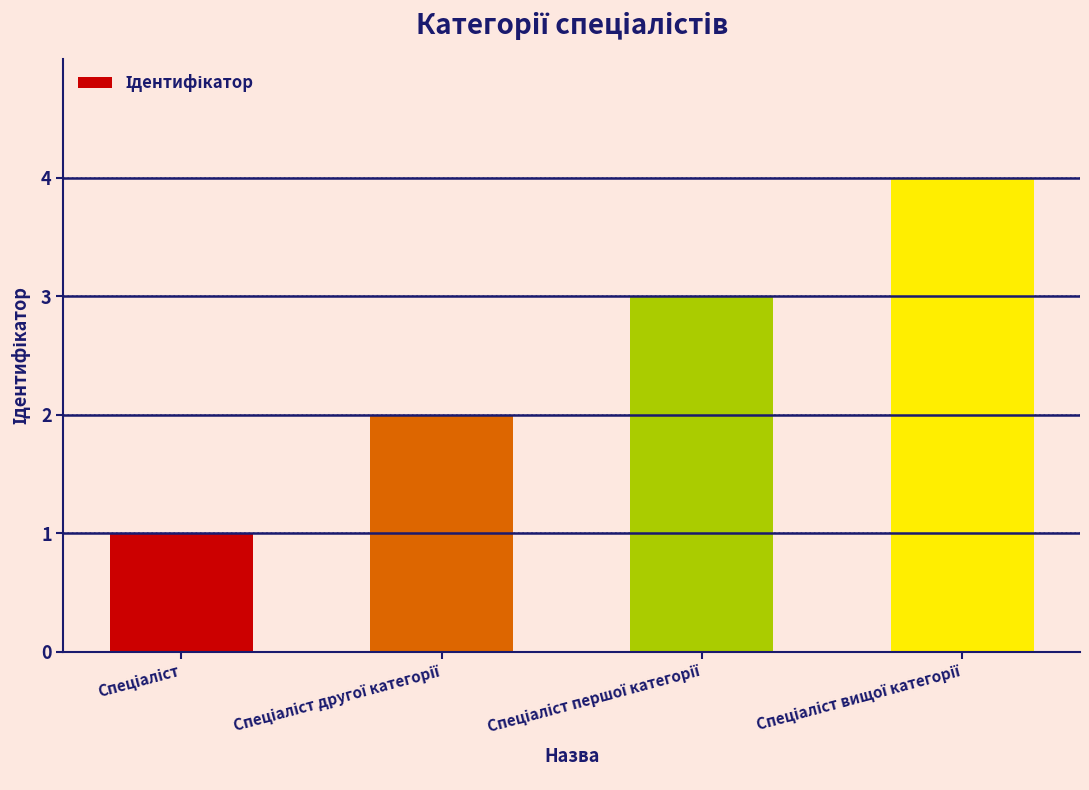

What is the difference between the maximum and minimum values?

3